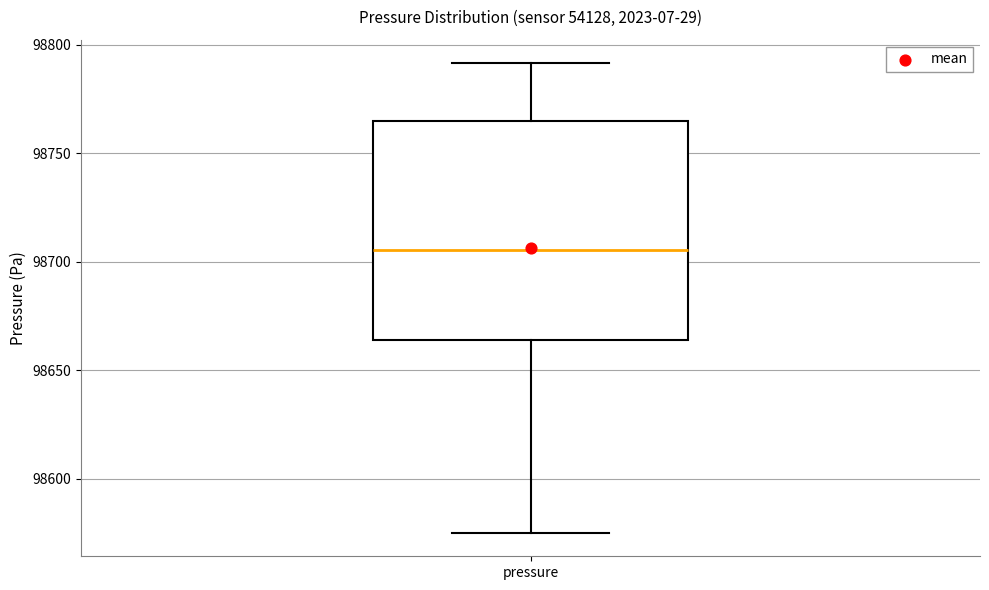

Read this box plot against the y-axis: the position of the median line, the range covered by the box, and the ends of both whiskers. The values are not printed on the chart, so give them approximately, as read against the axis.

median 98705, box 98665 to 98765, whiskers 98575 to 98790